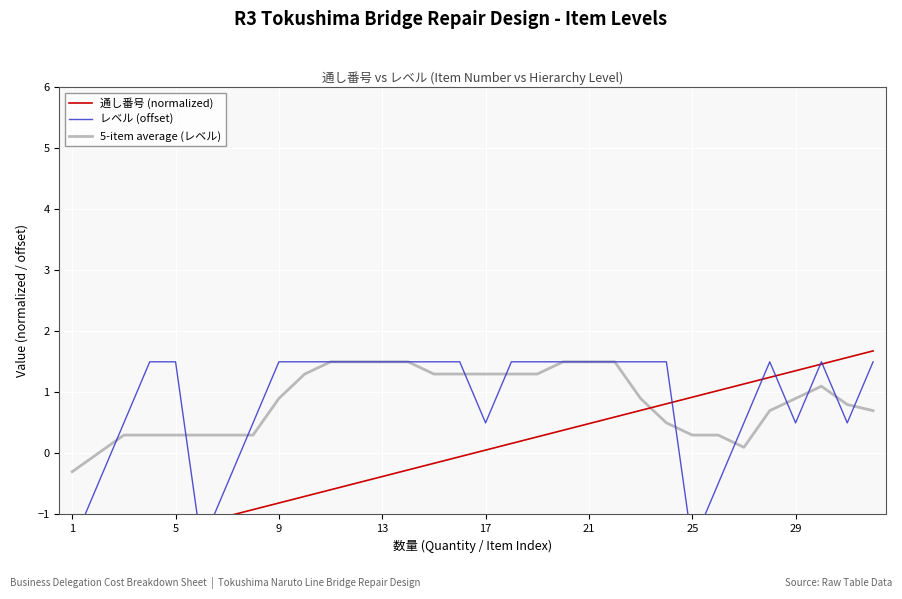

True or false: 5-item average (レベル) has more than 1 points higher than both neighbors.

False